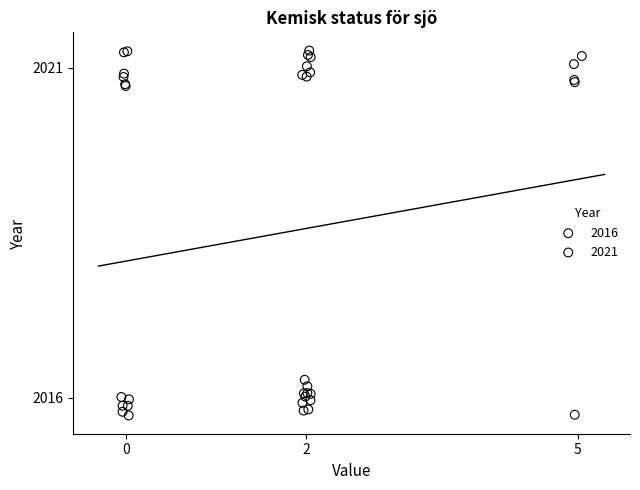

Which series reaches the minimum Y coordinate?

2016